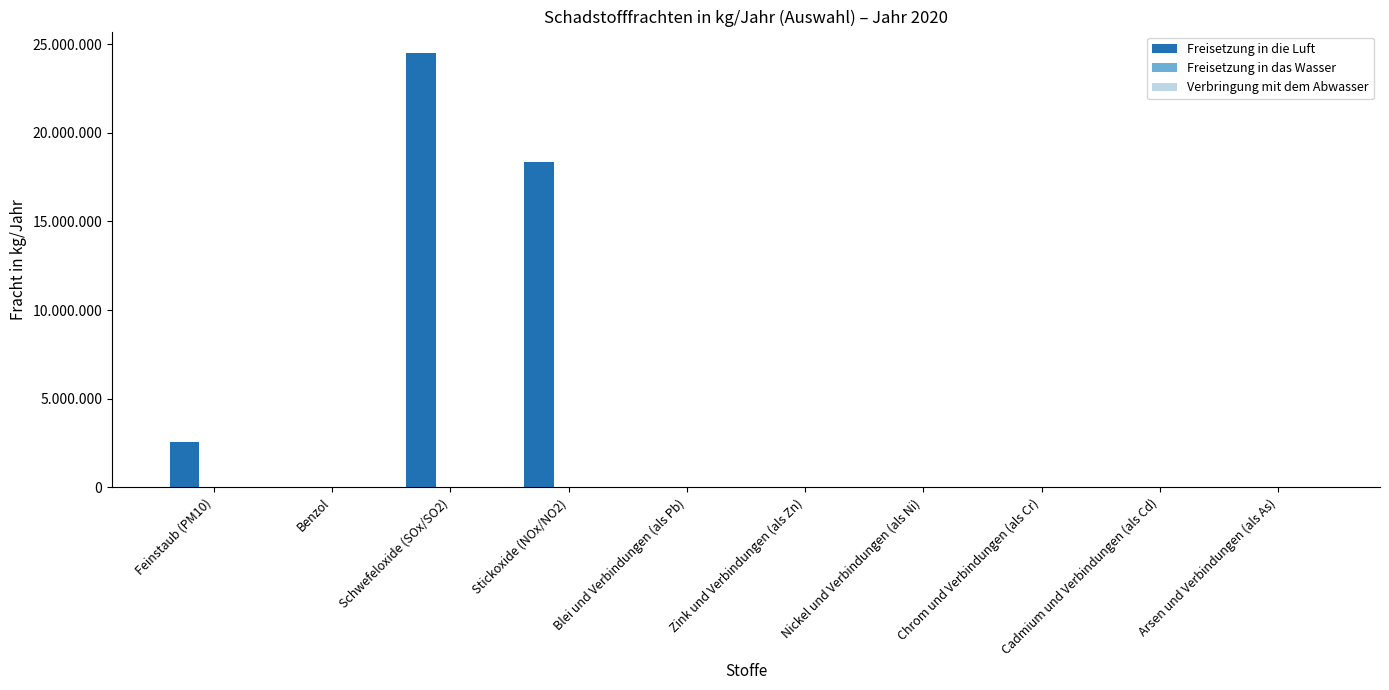

What is the value of the Freisetzung in das Wasser bar at the 5th from the left?

371